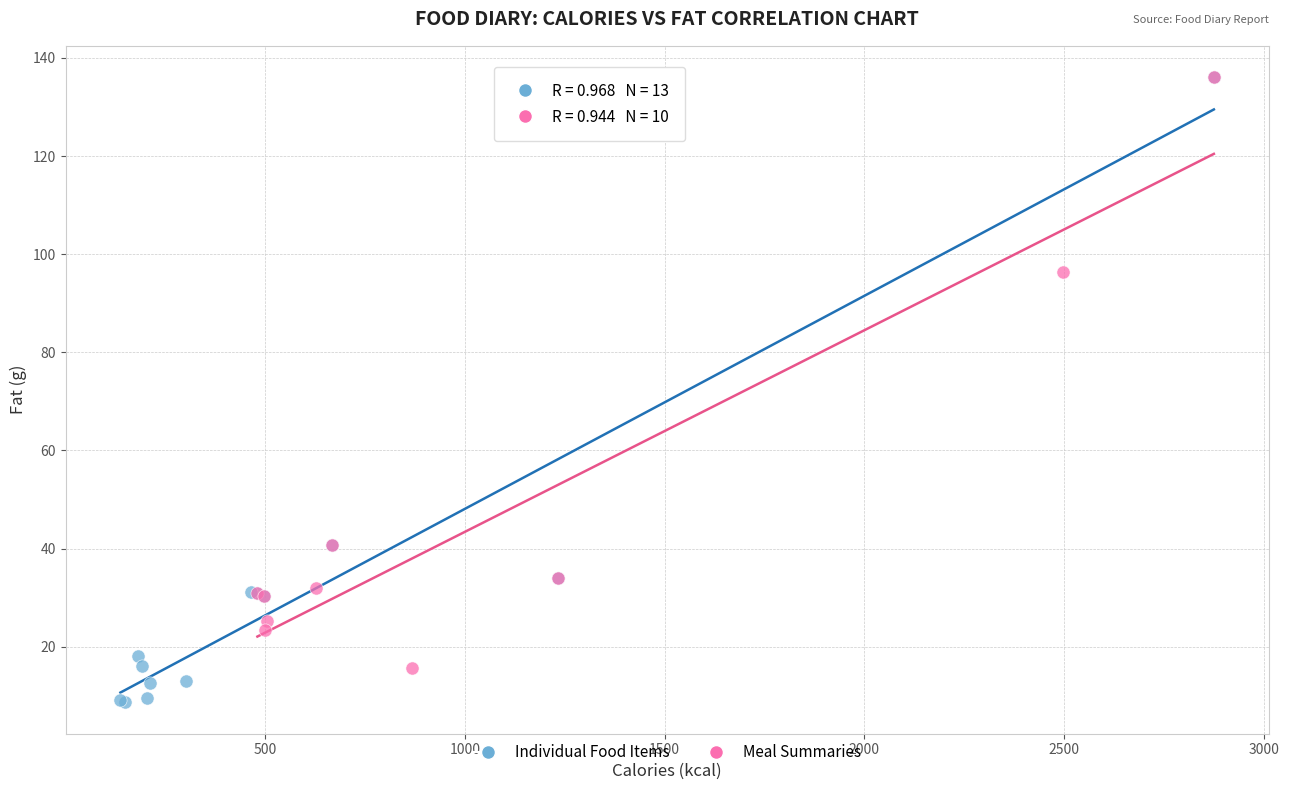

Which series has the largest Y range (max minus min)?

Individual Food Items